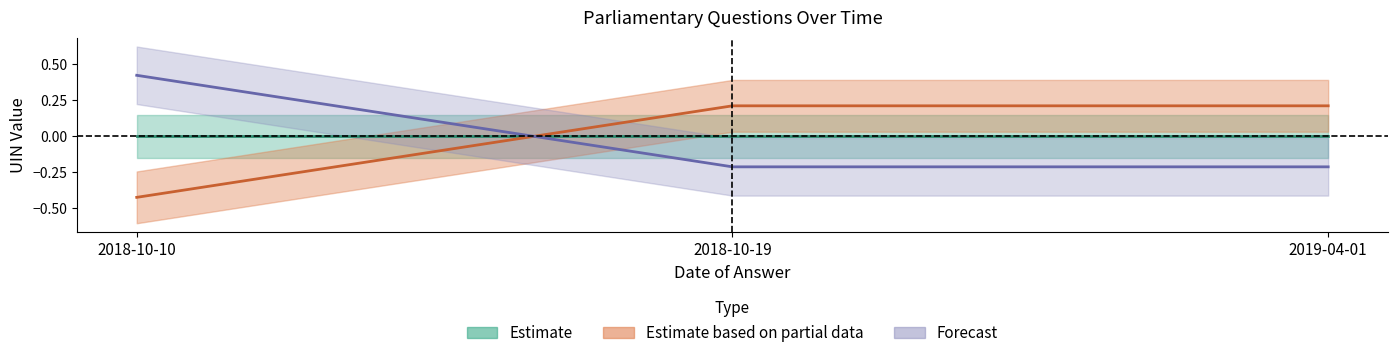

Rank the categories by Forecast value from highest to lowest.

2018-10-10, 2018-10-19, 2019-04-01